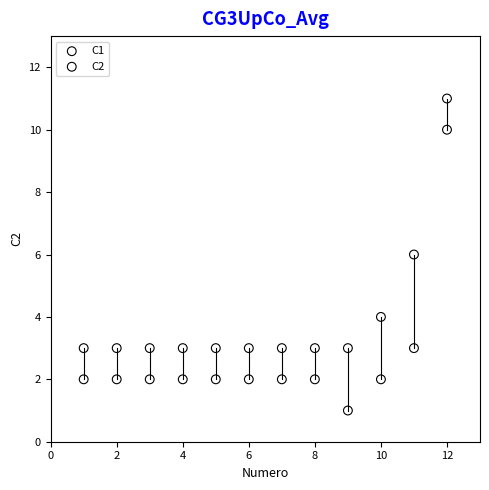

Which series contains the lowest Y value?

C1